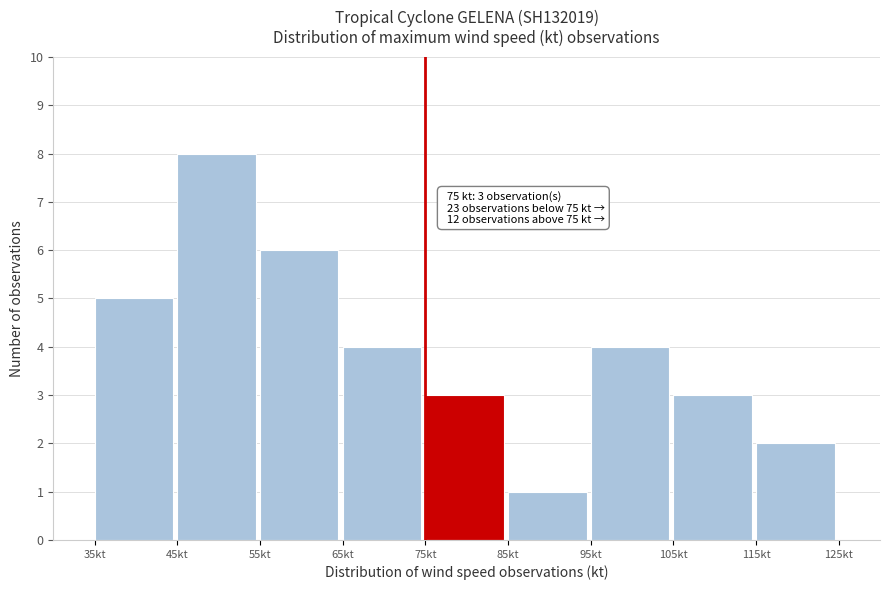

Which range on the x-axis has the tallest bar?

45 to 55